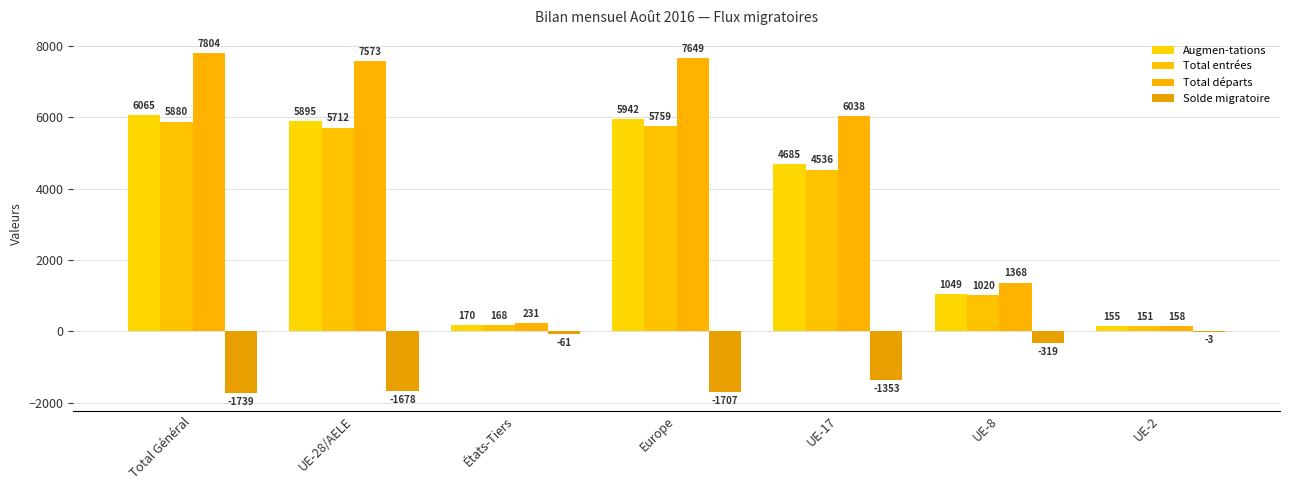

What is the highest value of the Solde migratoire series?

-3